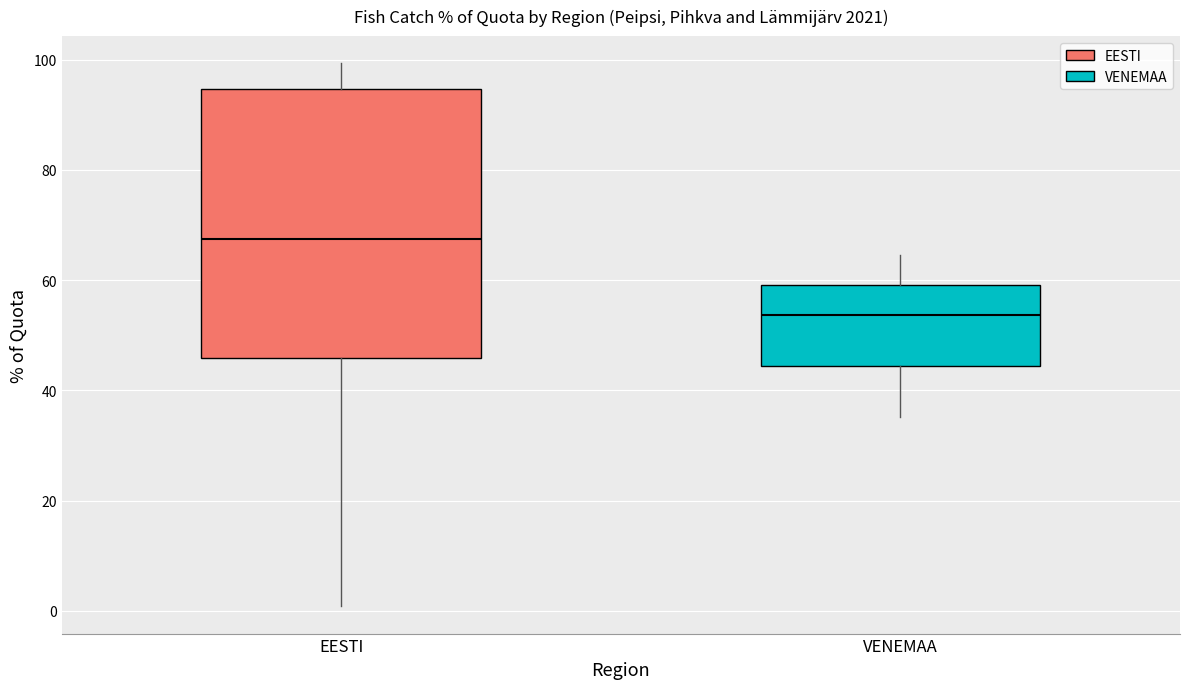

Which box's median line is the lowest?

VENEMAA